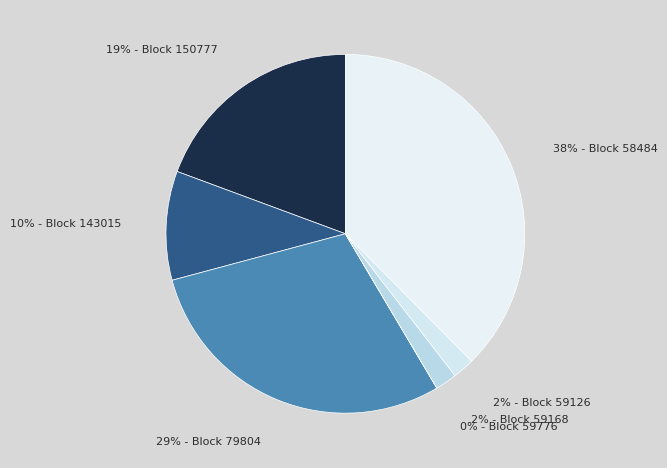

To the nearest percent, what portion does 38% - Block 58484 represent?

38%